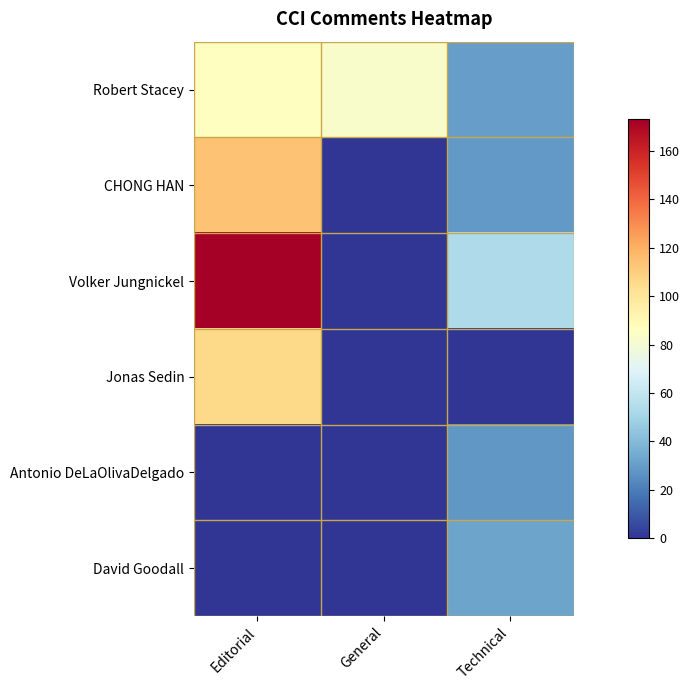

What is the total value across all series at Technical?

172